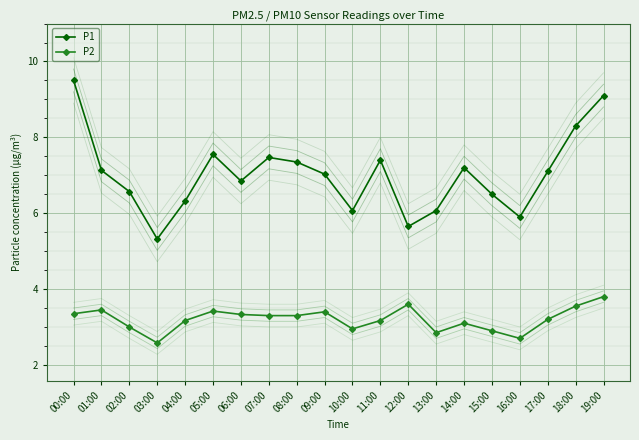

The P1 series shows 3.9 at 13:00. True or false?

False